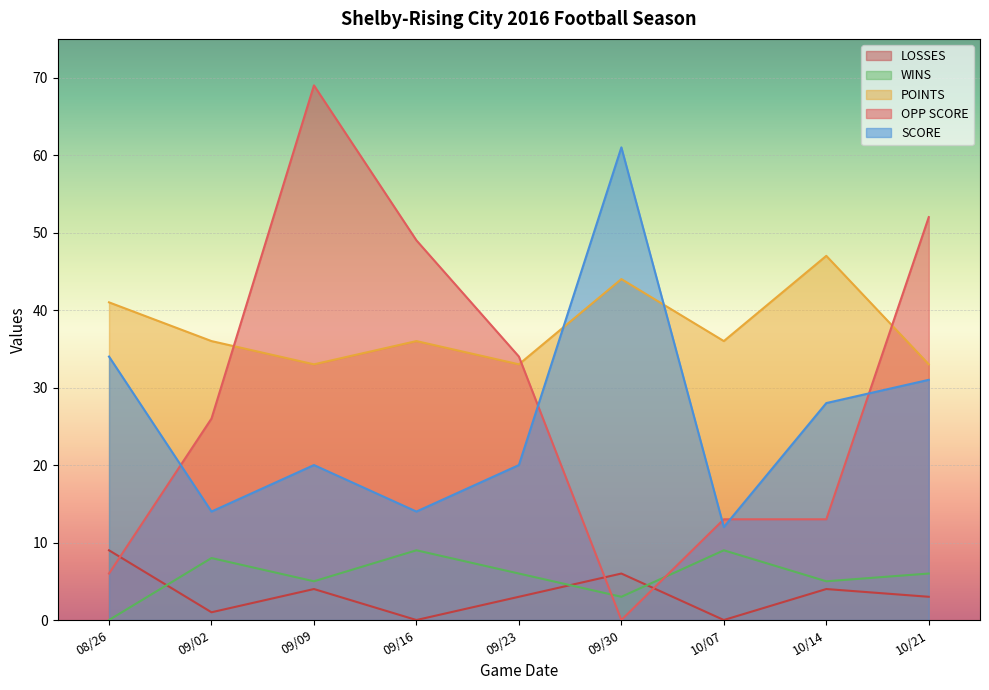

What position from the right is 09/16?

6